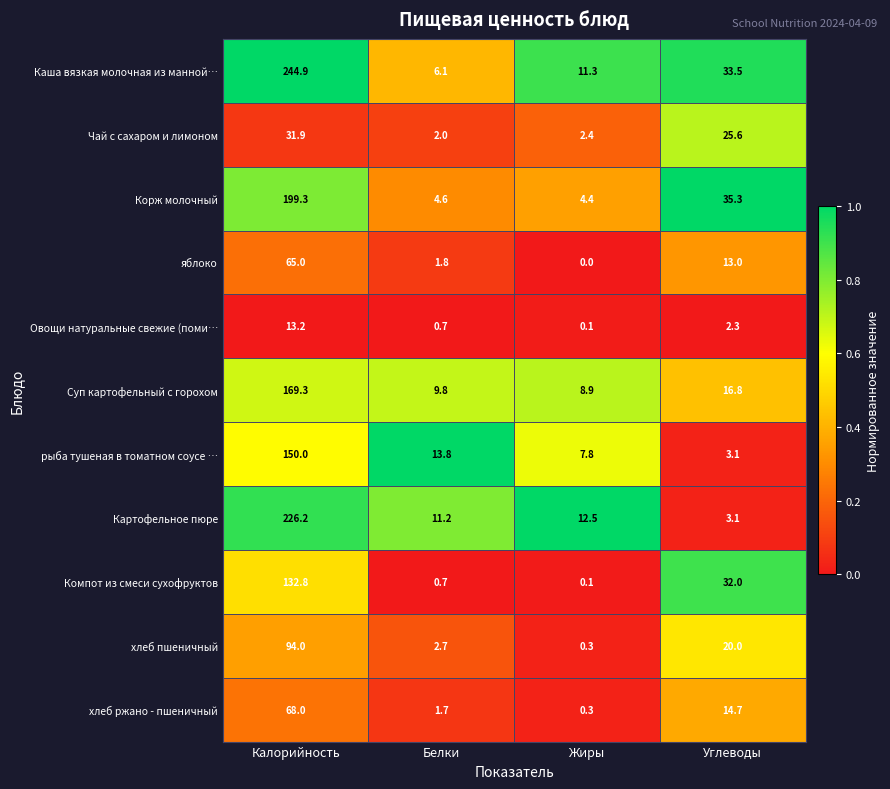

What is the difference between the highest and lowest values at Углеводы?

33.0